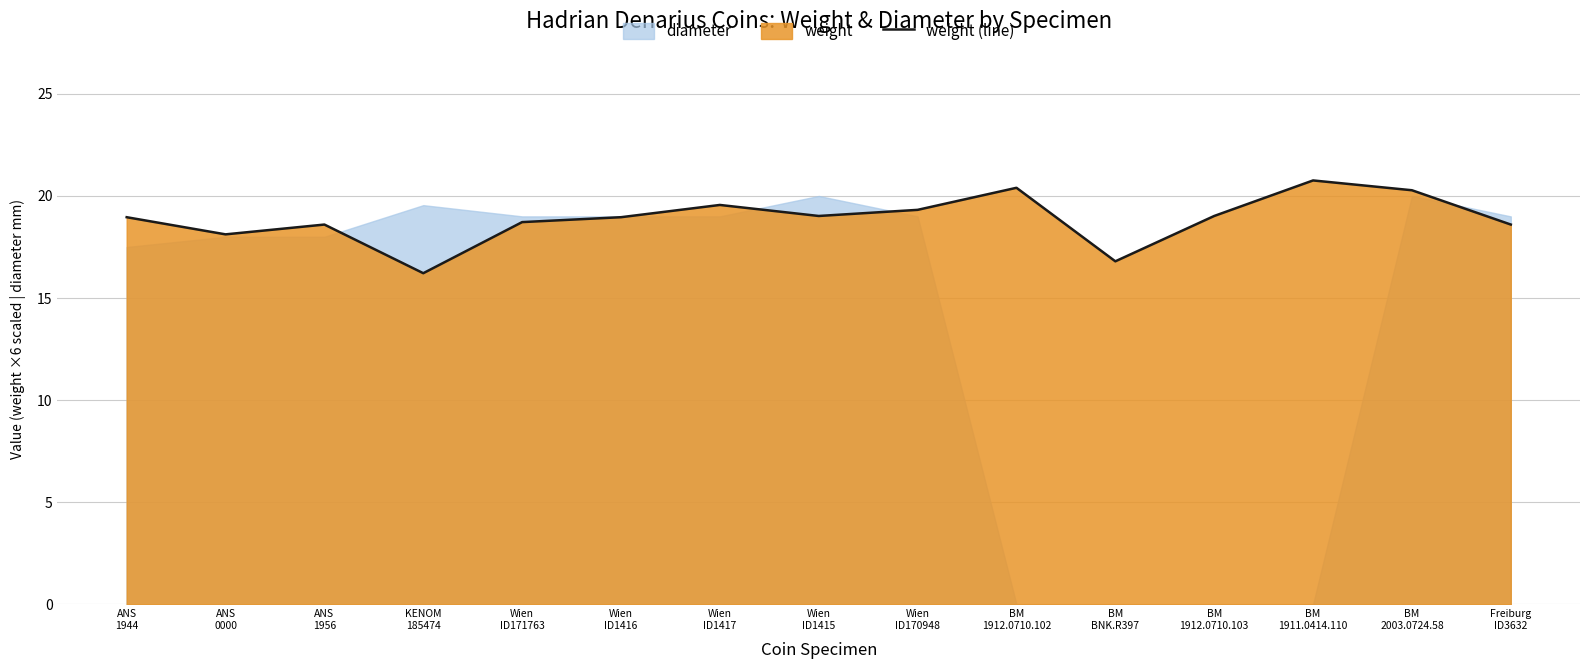

Reading left to right, transcribe all the data shown in this chart.

ANS
1944=19.0	ANS
0000=18.1	ANS
1956=18.6	KENOM
185474=16.2	Wien
ID171763=18.7	Wien
ID1416=19.0	Wien
ID1417=19.6	Wien
ID1415=19.0	Wien
ID170948=19.3	BM
1912.0710.102=20.4	BM
BNK.R397=16.8	BM
1912.0710.103=19.0	BM
1911.0414.110=20.8	BM
2003.0724.58=20.3	Freiburg
ID3632=18.6